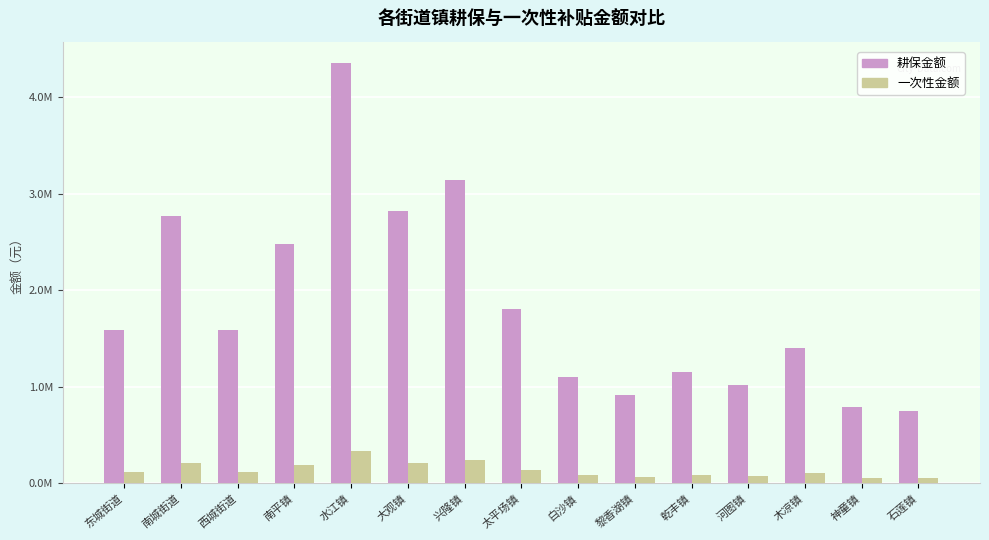

At which category is the sum across all series the highest?

水江镇